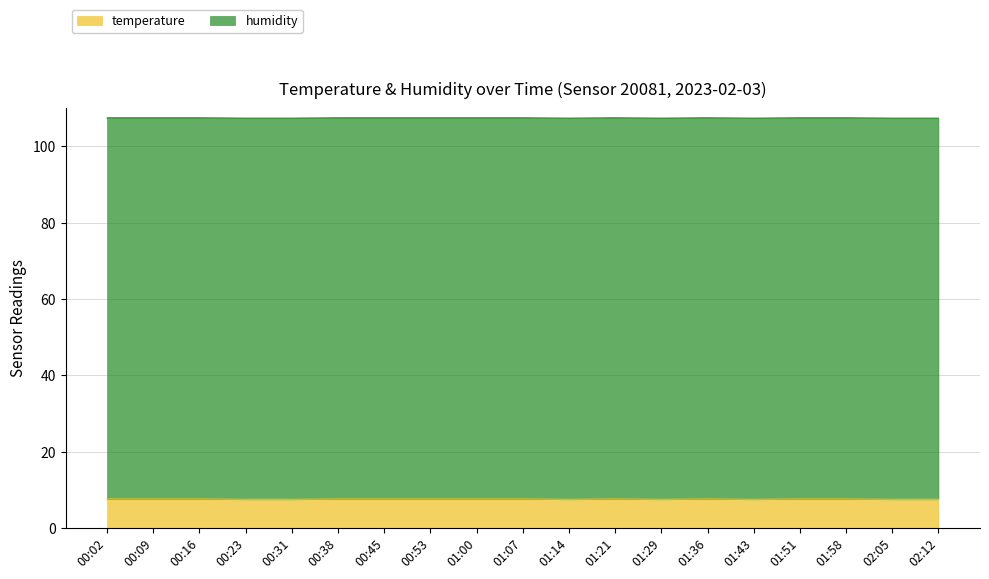

What is the sum of the values at 02:12 and 00:31?

15.0